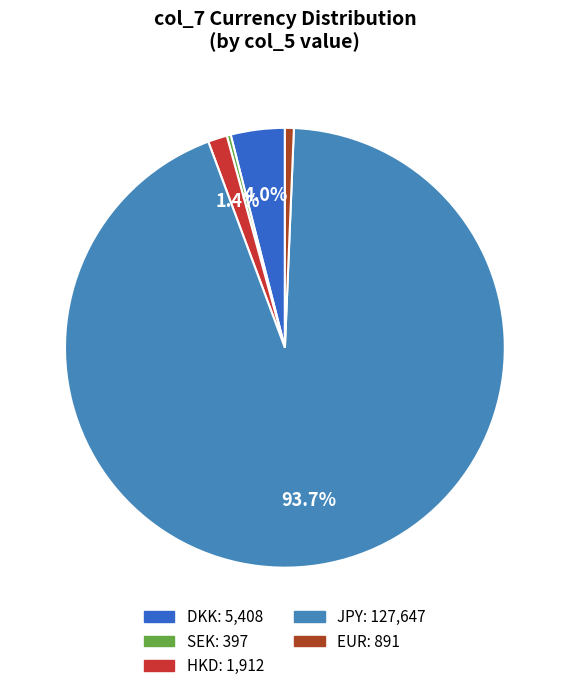

Does any single category account for the majority?

Yes